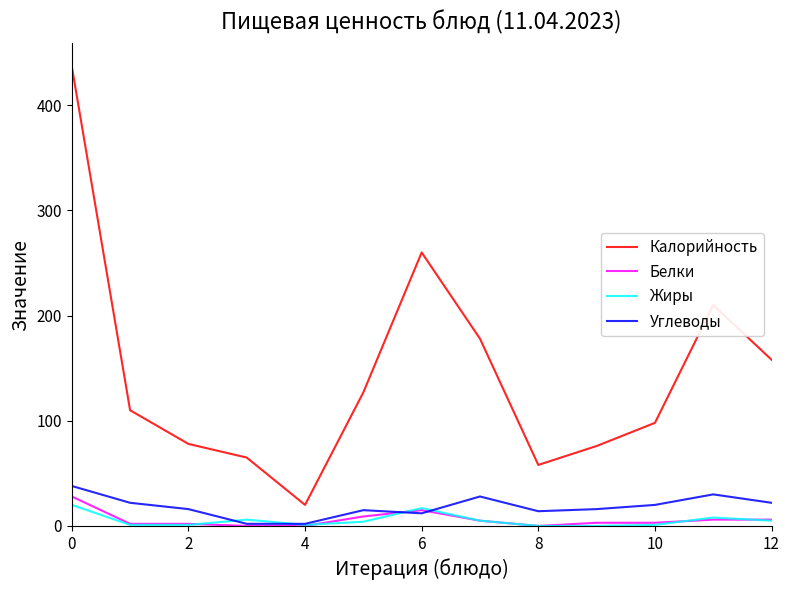

Which series has the largest range (max minus min)?

Калорийность